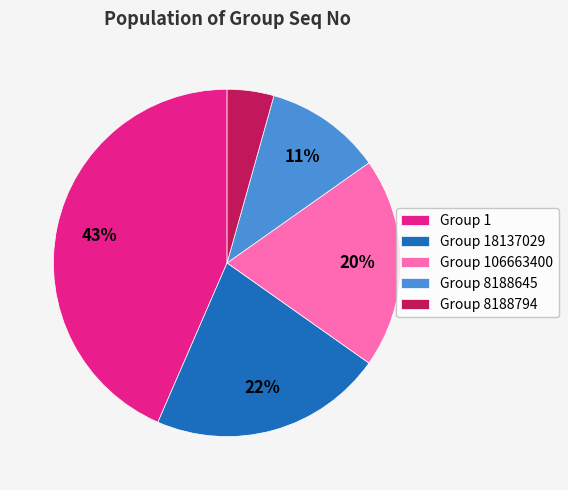

Which has a higher value, Group 106663400 or Group 18137029?

Group 18137029